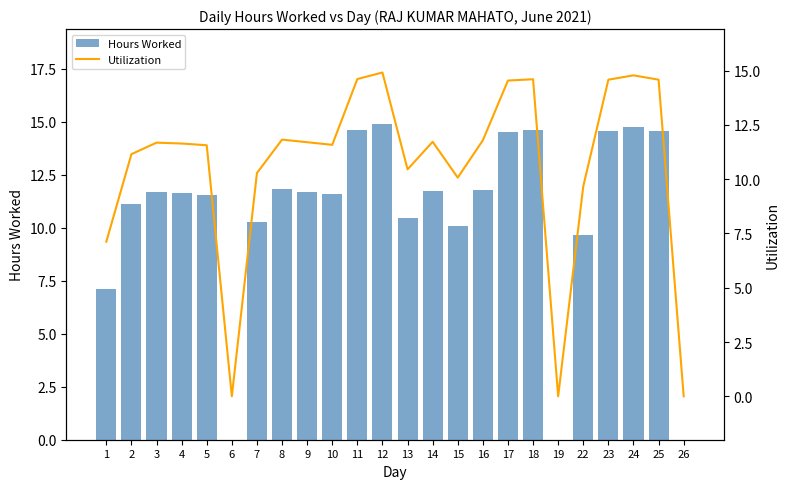

The value of Hours Worked at 25 is 20.4. True or false?

False